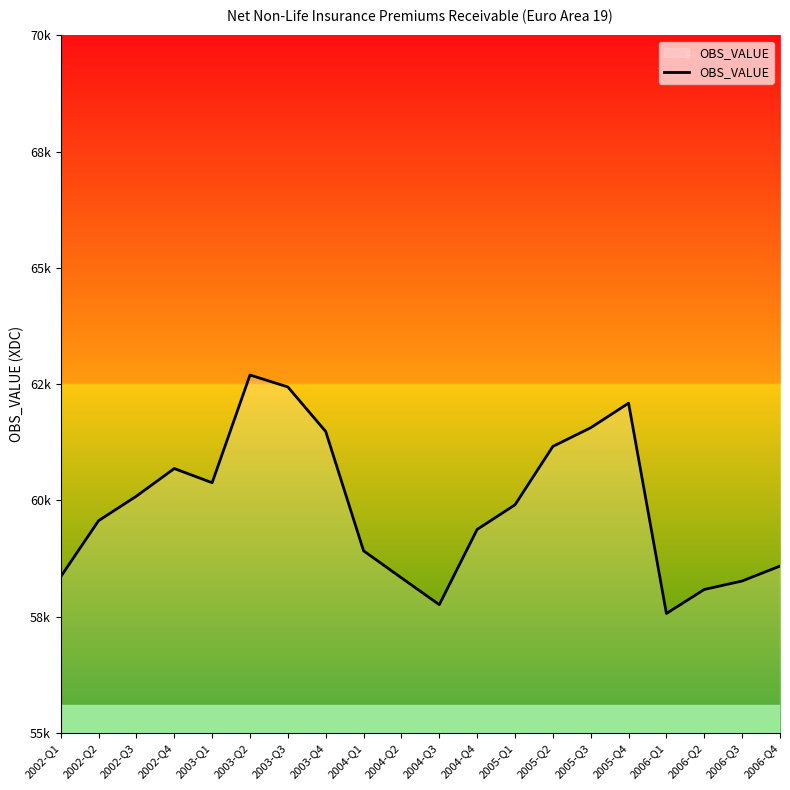

What is the change in value from 2003-Q1 to 2006-Q1?

-2812.9